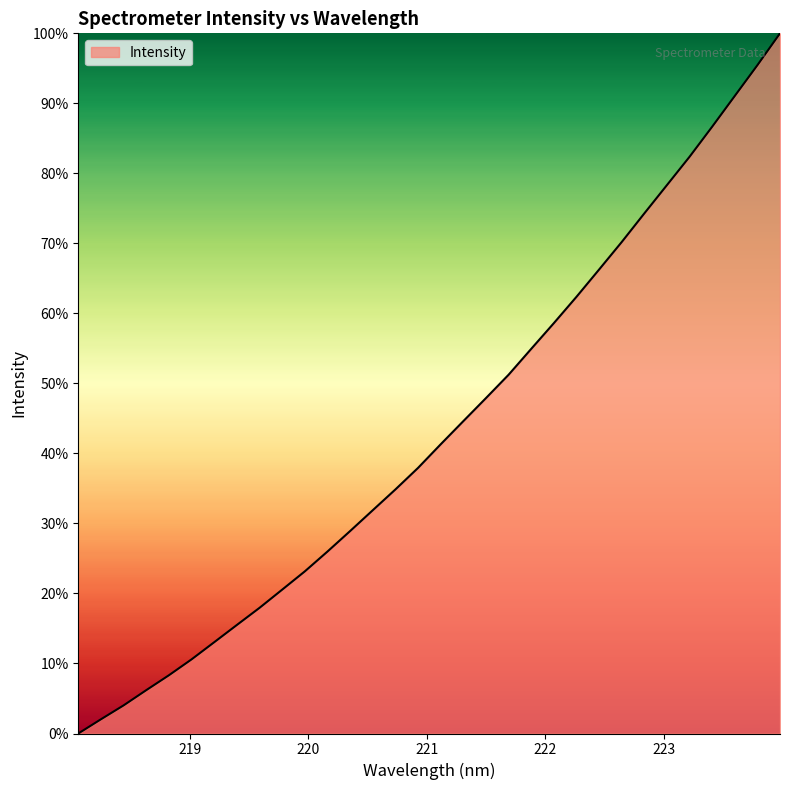

What is the difference between the maximum and minimum values?

100.0